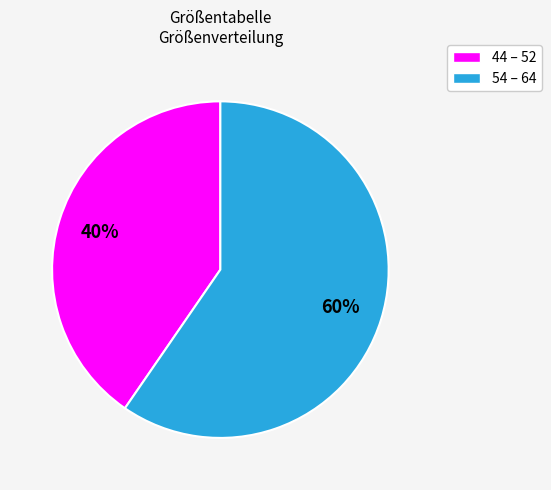

Does any single category account for the majority?

Yes